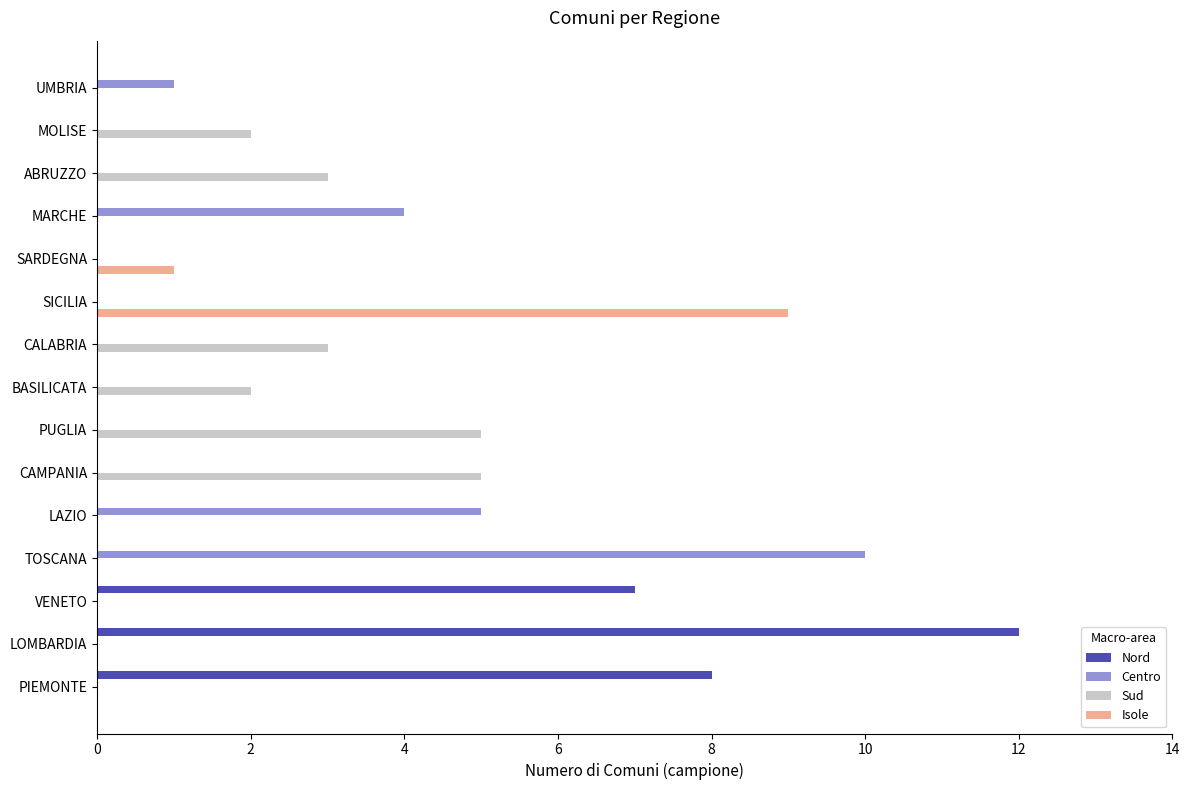

Is it true that Nord equals -7 at SICILIA?

False